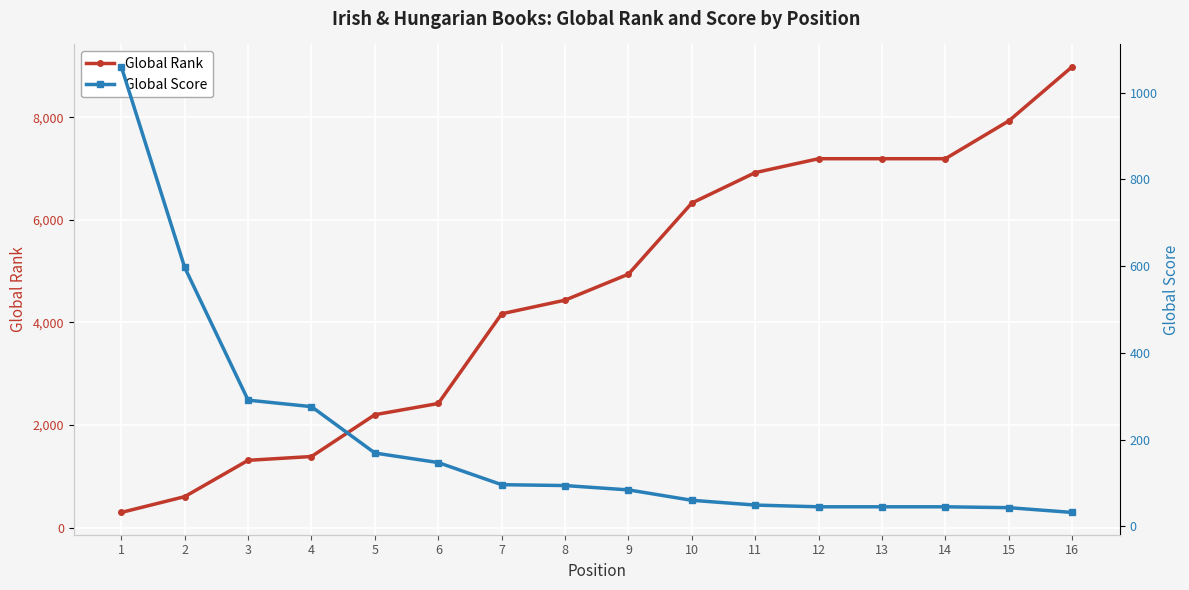

What is the difference between the maximum and second lowest values in the Global Rank series?

8380